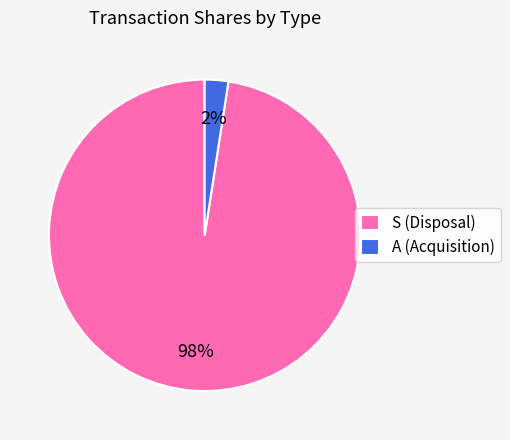

Is it true that S (Disposal) is 84% of the pie?

False